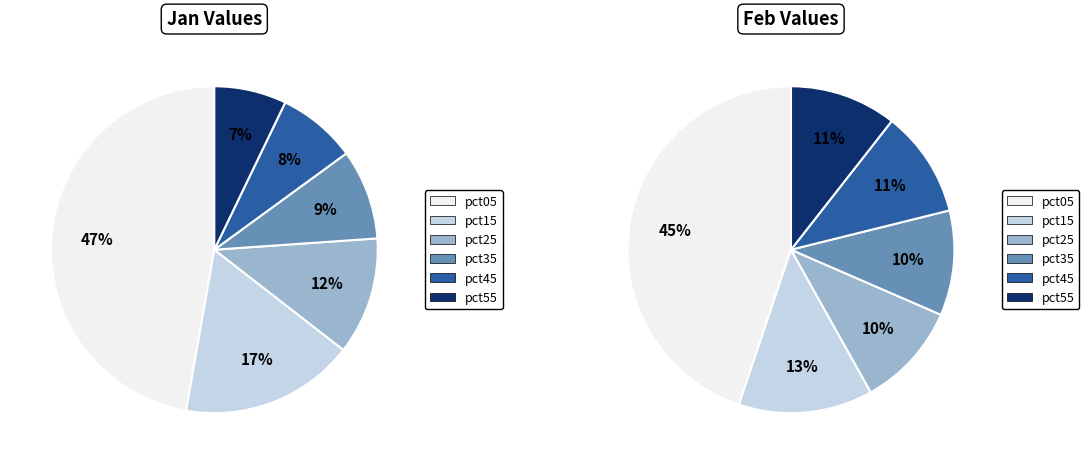

Between 4 and 6, which series saw the biggest shift?

jan_values